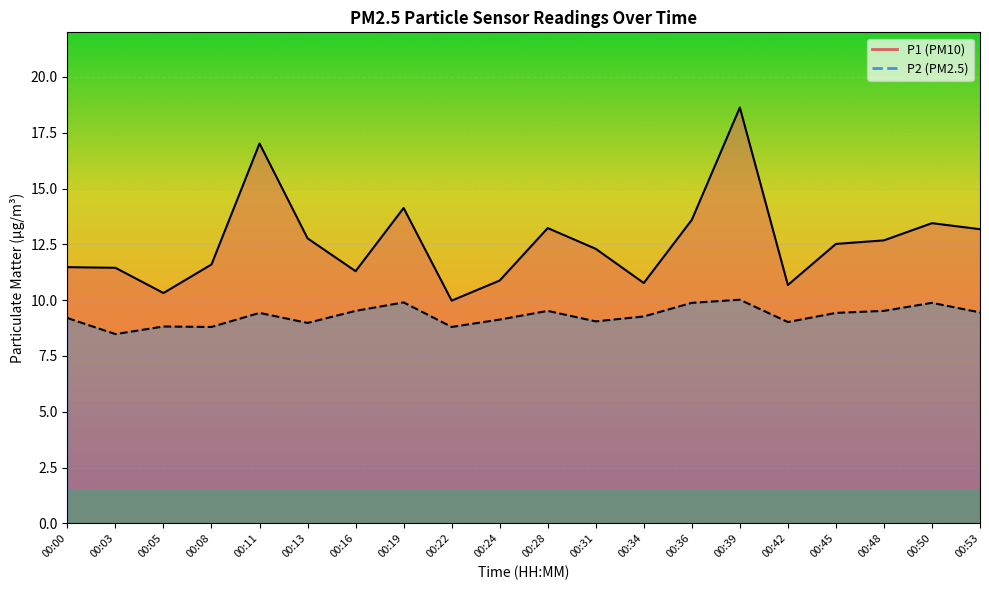

At which label is P2 closest to 9?

00:13